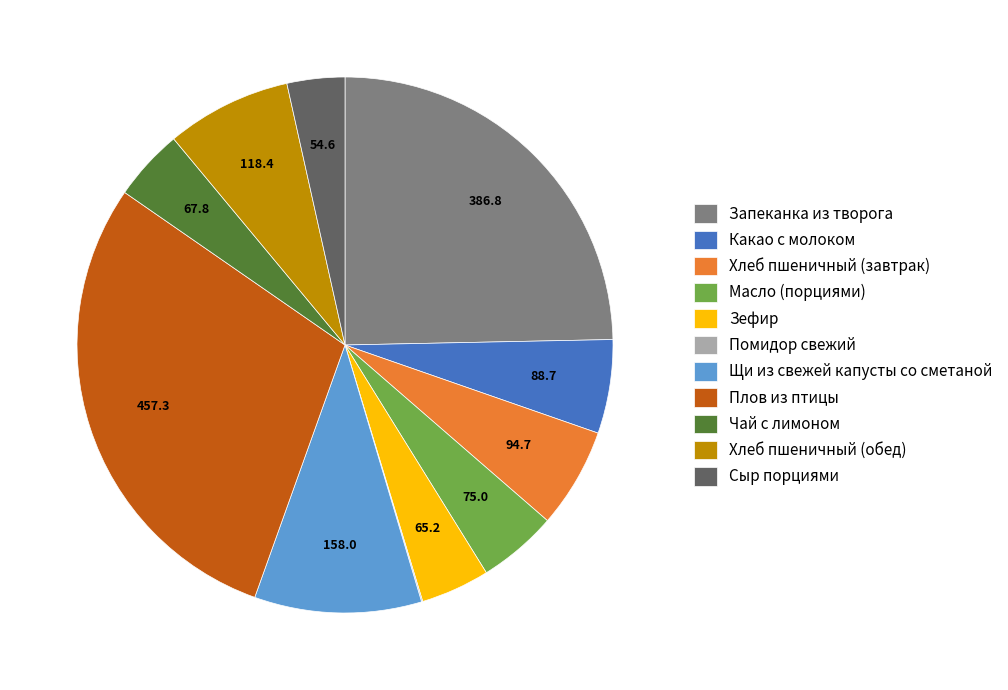

The Запеканка из творога slice represents 35% of the pie. True or false?

False